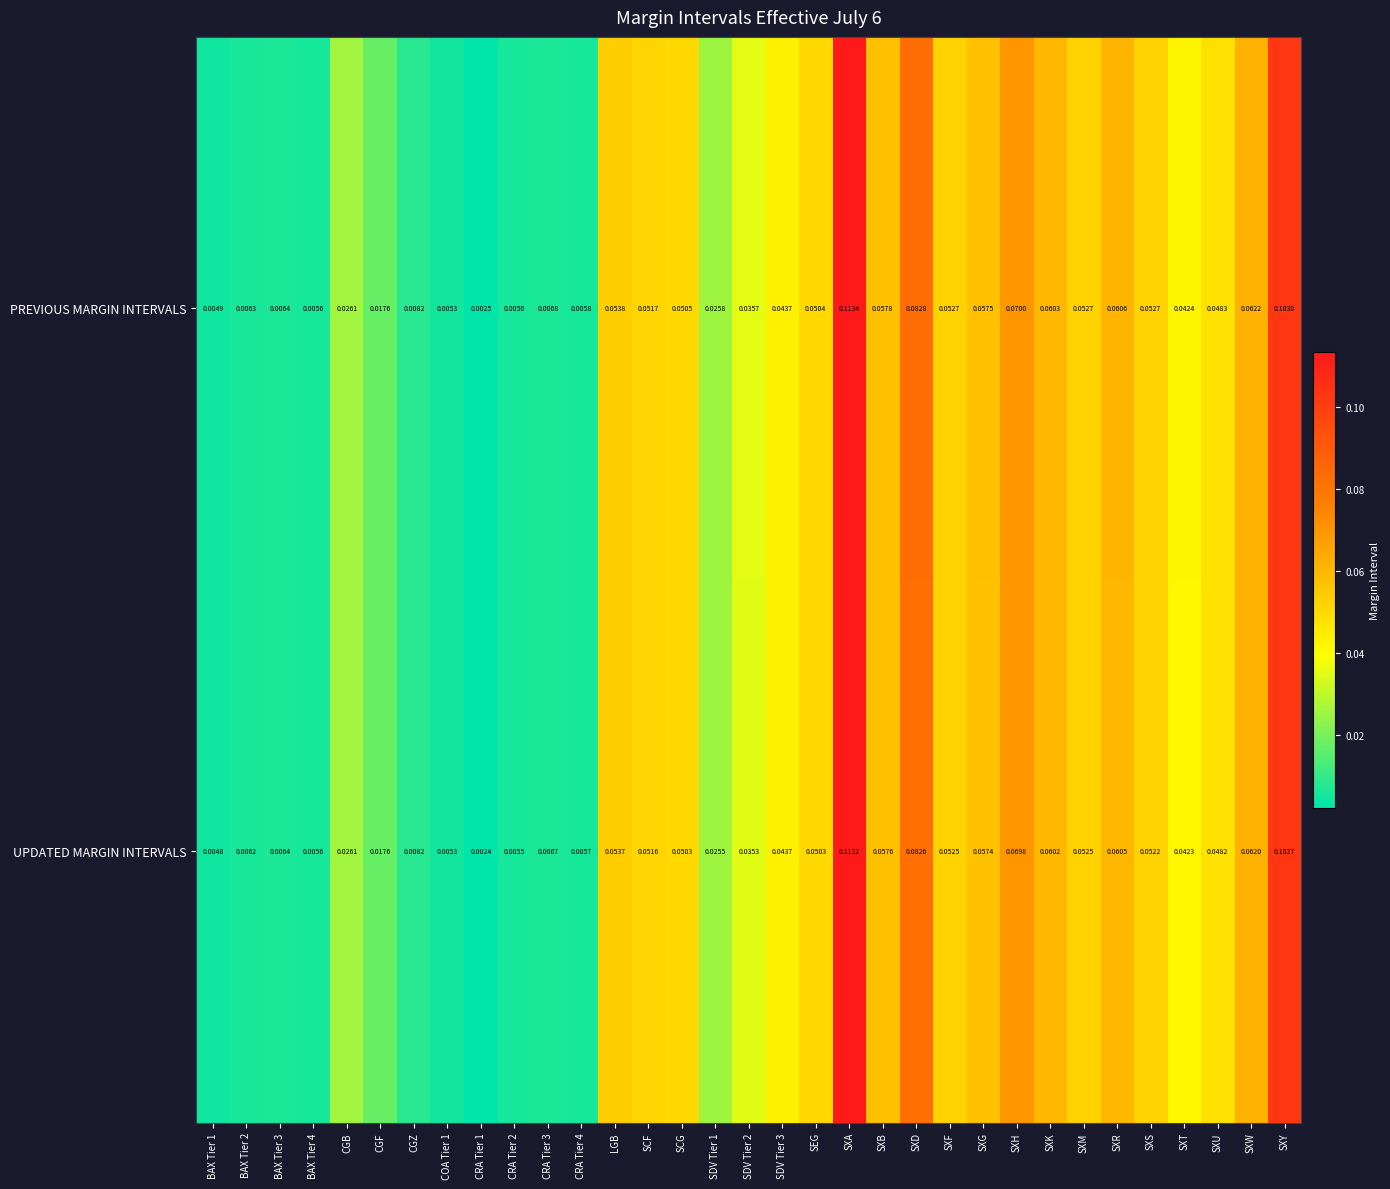

List the series in order of their peak value, highest first.

PREVIOUS MARGIN INTERVALS, UPDATED MARGIN INTERVALS